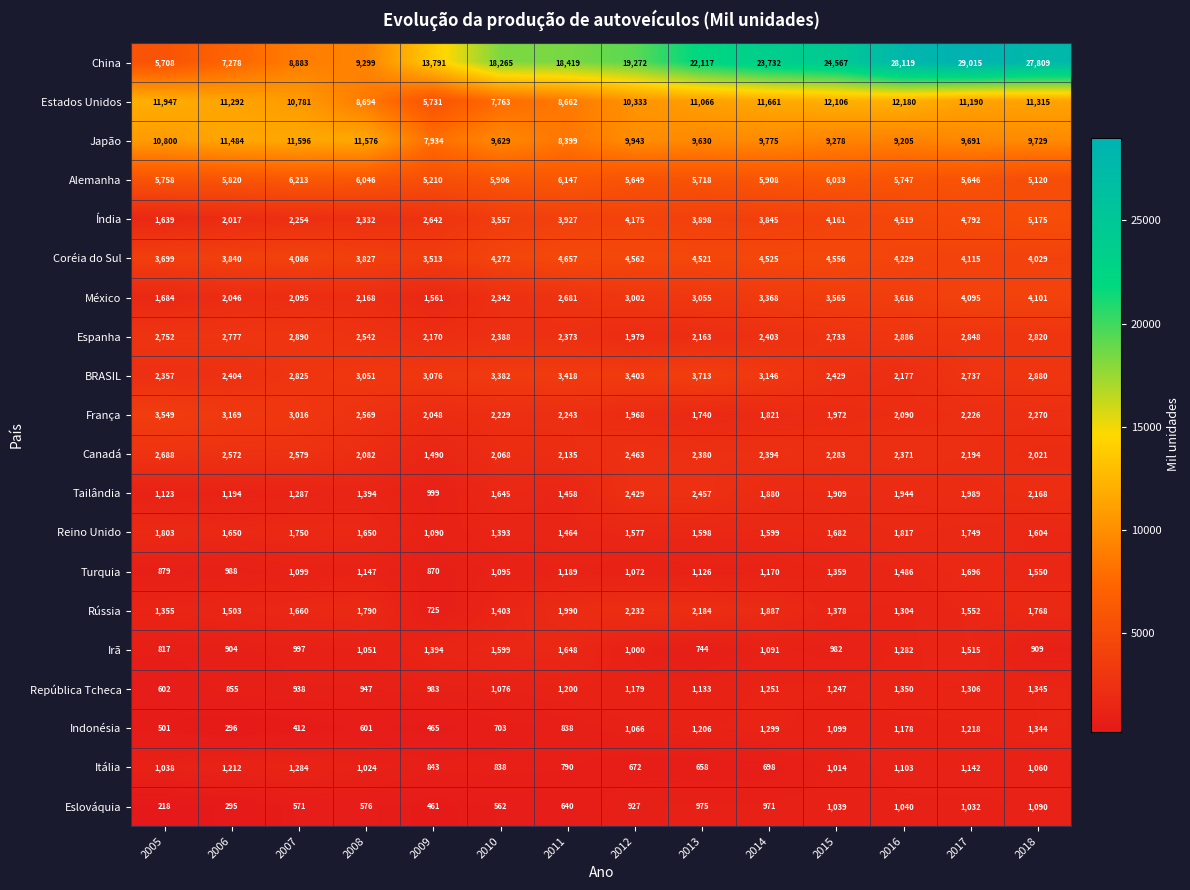

Which label corresponds to the largest value in the chart?

2017